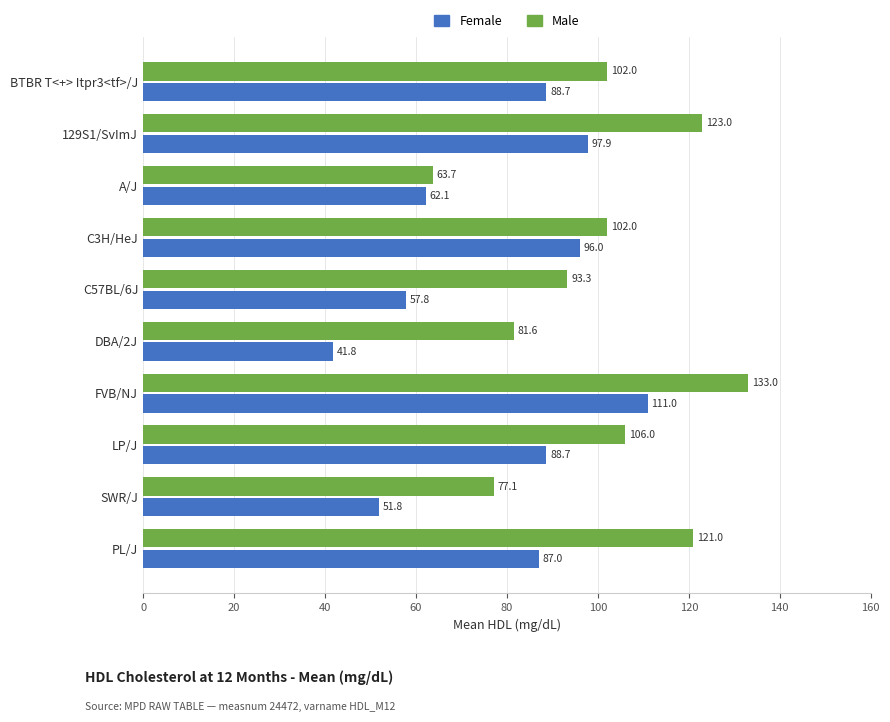

True or false: Female has a value of 96.0 at C3H/HeJ.

True